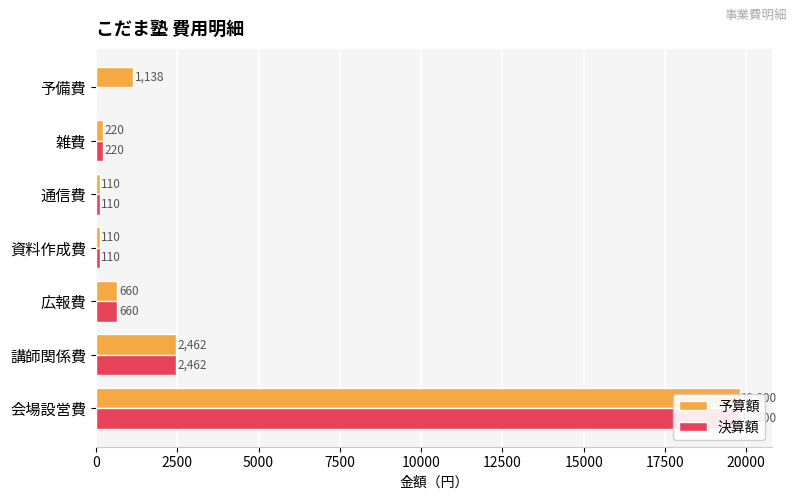

How many values in the 決算額 series are below 220?

3